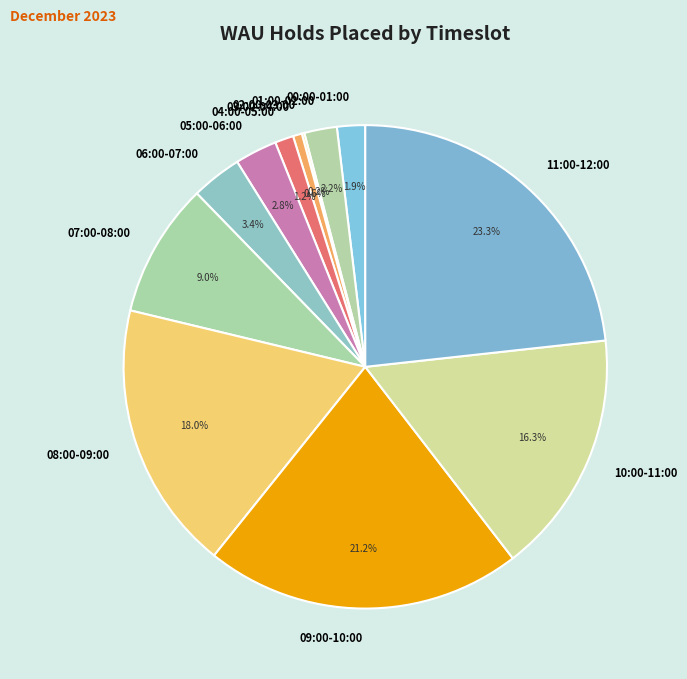

Is it true that 00:00-01:00 is 2% of the pie?

True